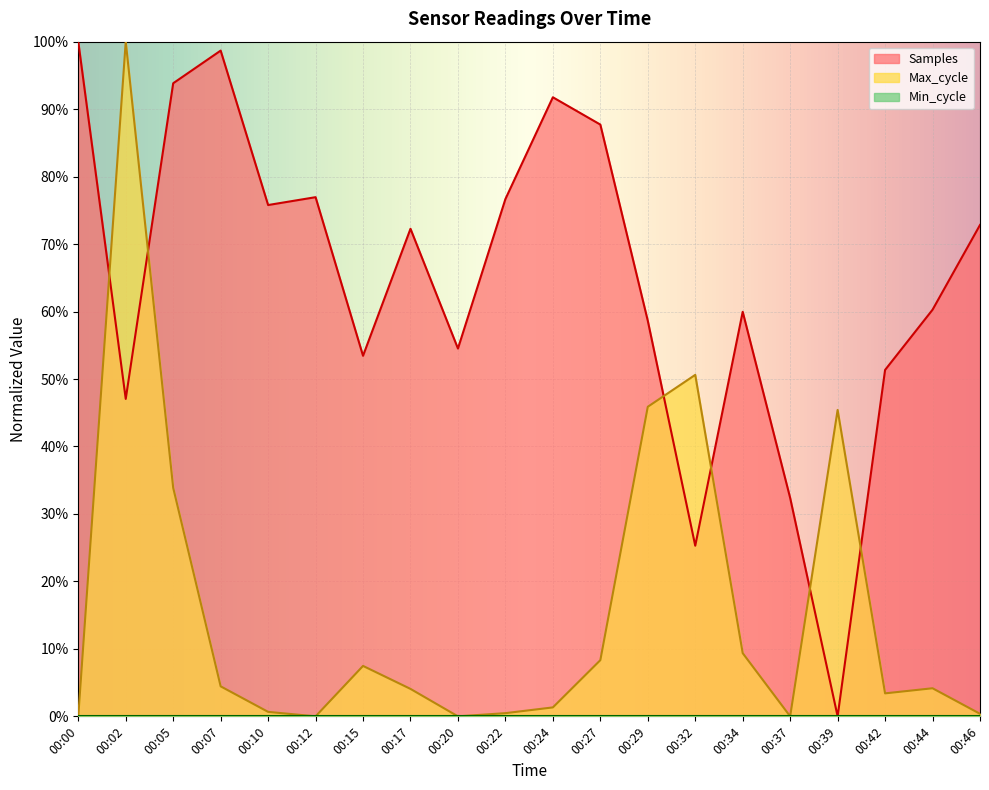

The value of Samples at 00:29 is 0.6. True or false?

True